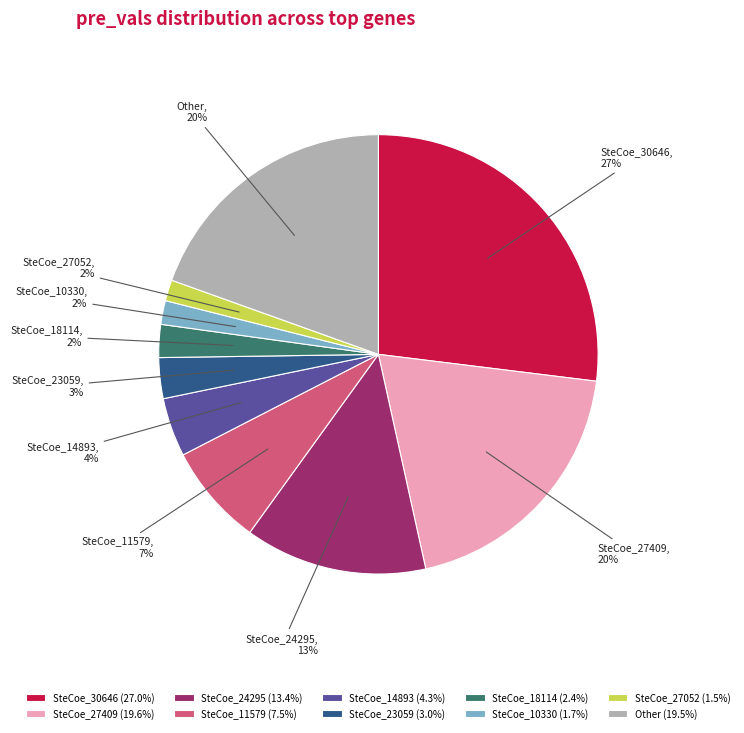

Is the sum of SteCoe_14893 and SteCoe_30646 greater than half?

No